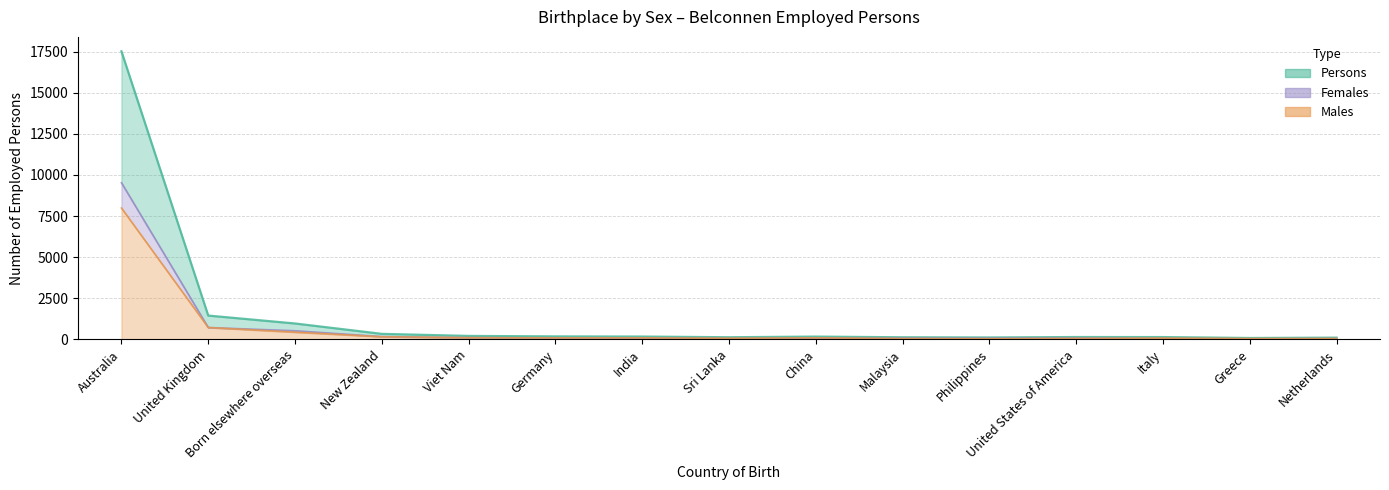

Is it true that Persons equals 132 at Malaysia?

True